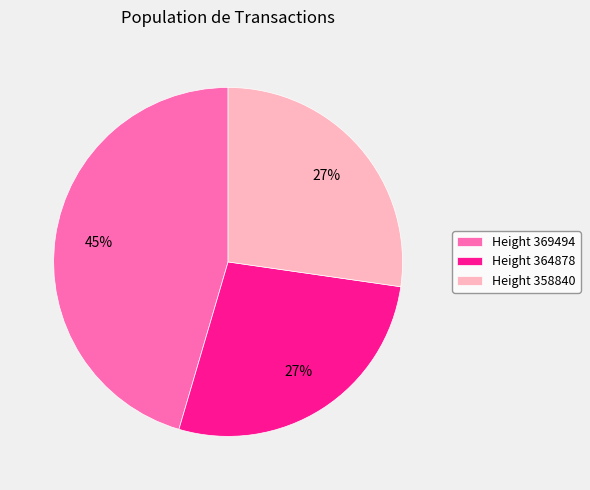

The Height 358840 slice represents 27% of the pie. True or false?

True